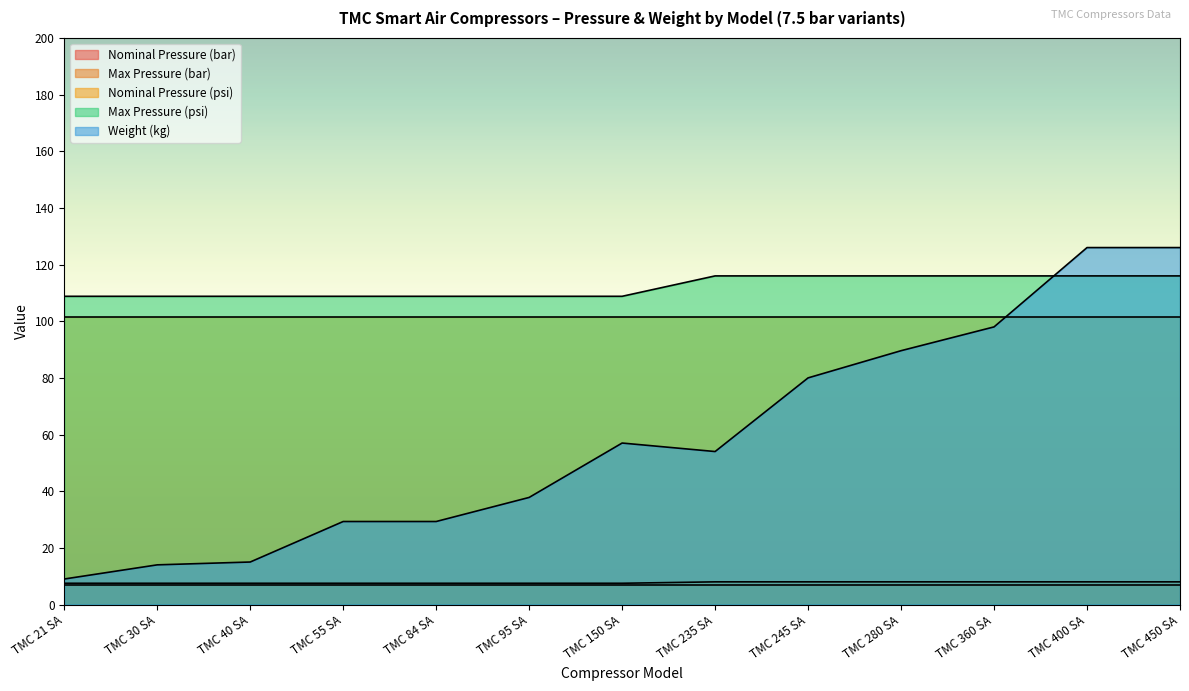

What is the sum of all Max Pressure (bar) values?

100.5